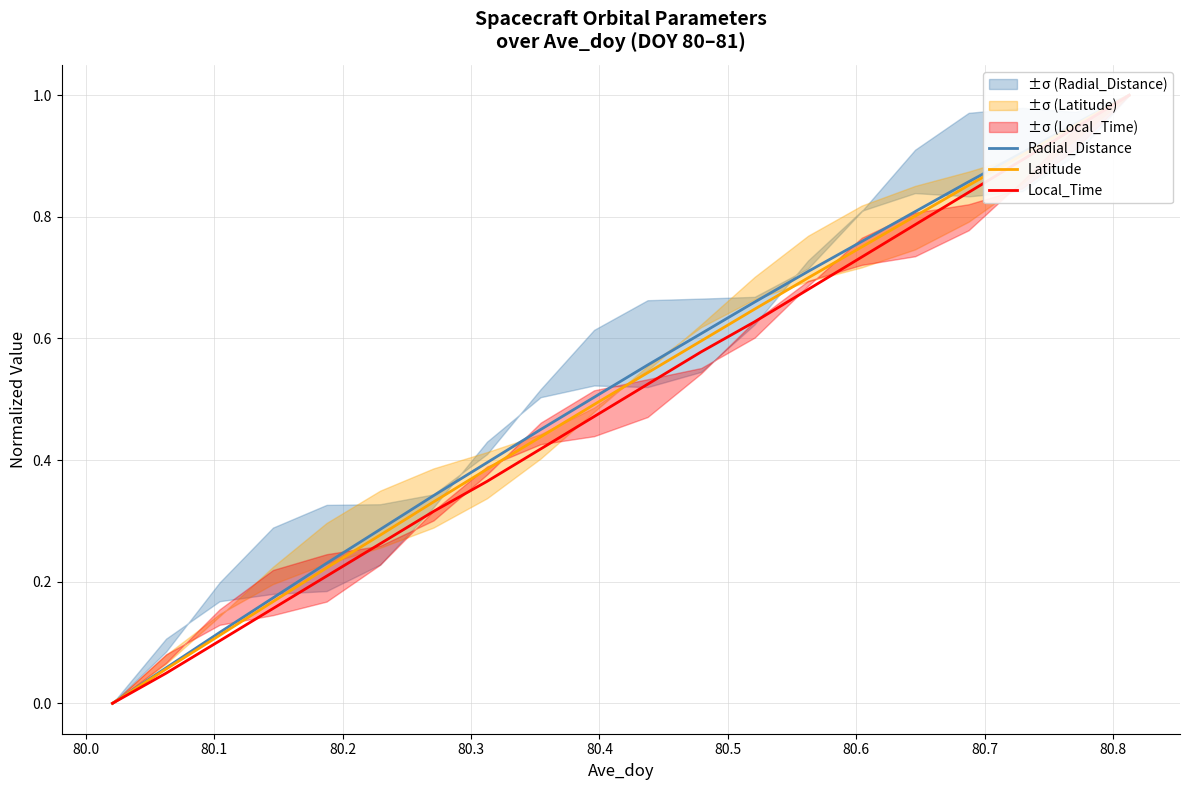

True or false: Local_Time and Latitude cross at least once.

False